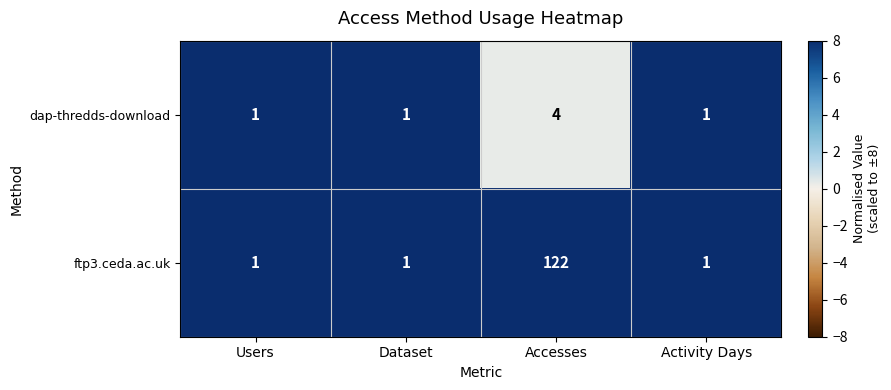

Reading left to right, list all the values displayed in this chart.

dap-thredds-download: Users=1	Dataset=1	Accesses=4	Activity Days=1
ftp3.ceda.ac.uk: Users=1	Dataset=1	Accesses=122	Activity Days=1